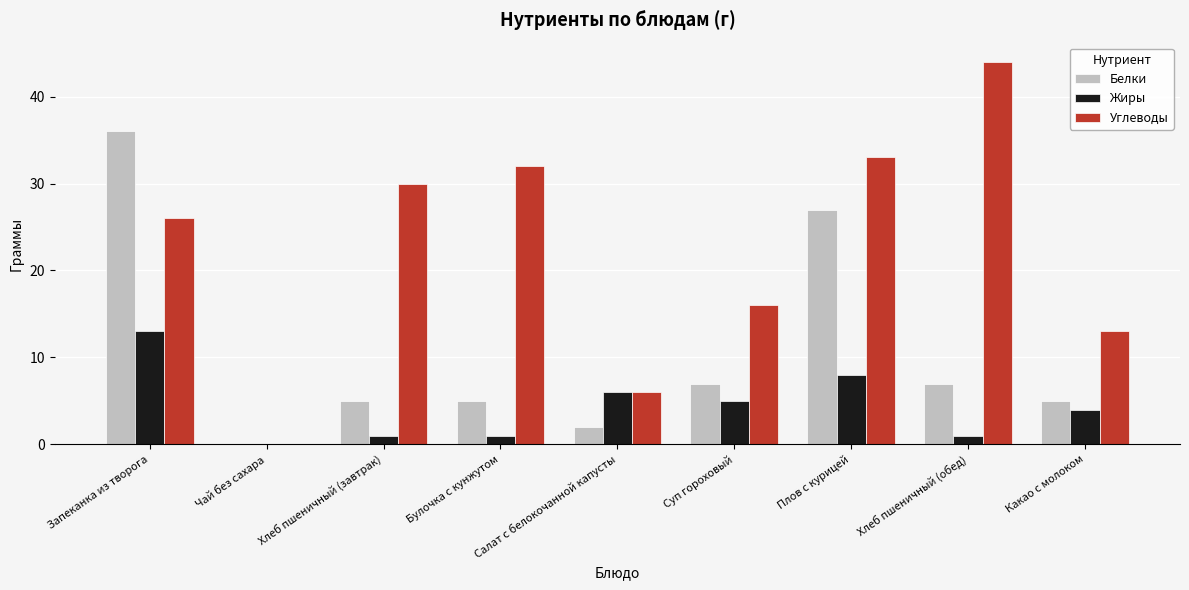

What is the average value of the Углеводы series?

22